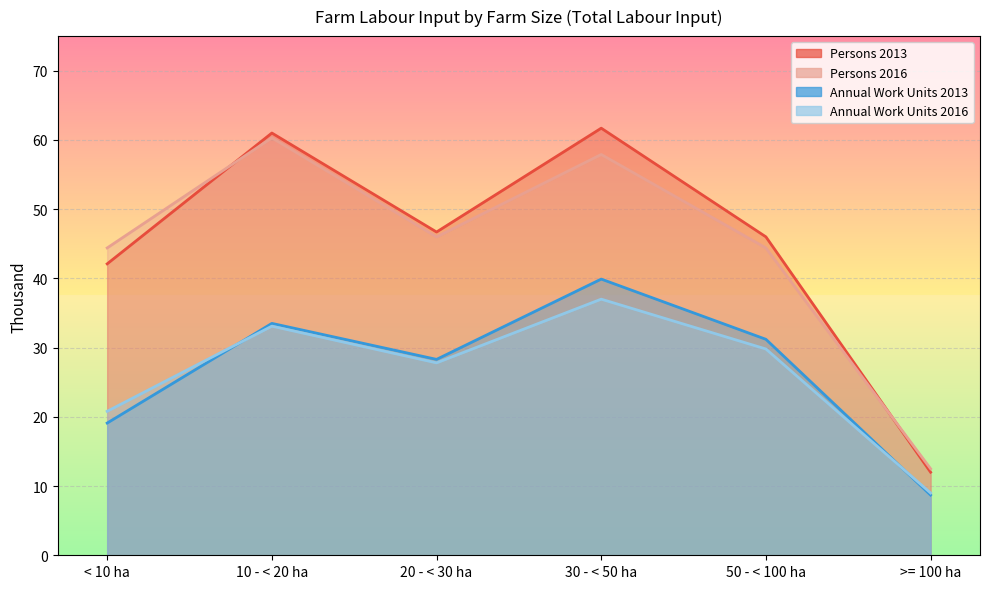

True or false: Persons 2016 has more than 1 interior local peaks.

True